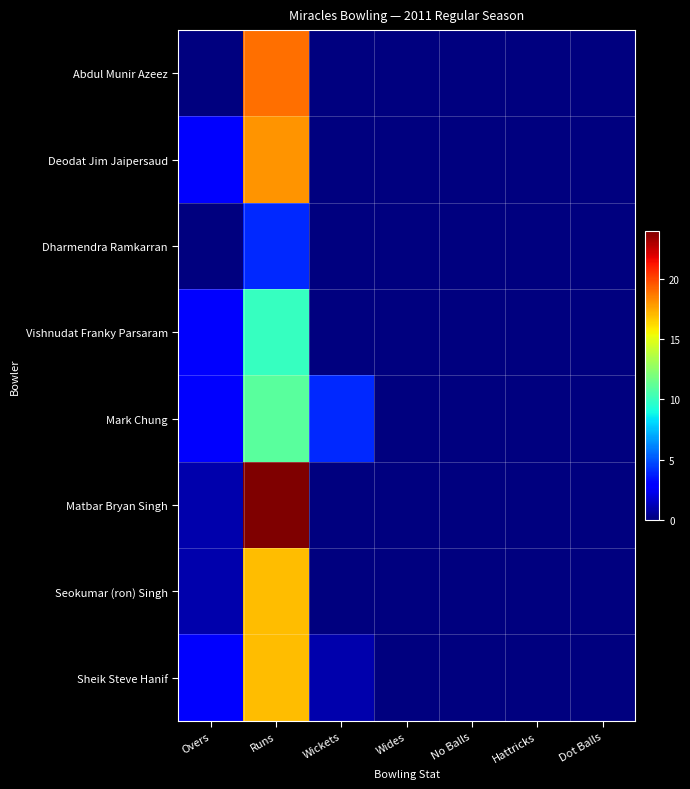

Reading left to right, transcribe all the data shown in this chart.

Abdul Munir Azeez: Overs=0	Runs=19	Wickets=0	Wides=0	No Balls=0	Hattricks=0	Dot Balls=0
Deodat Jim Jaipersaud: Overs=3	Runs=18	Wickets=0	Wides=0	No Balls=0	Hattricks=0	Dot Balls=0
Dharmendra Ramkarran: Overs=0	Runs=4	Wickets=0	Wides=0	No Balls=0	Hattricks=0	Dot Balls=0
Vishnudat Franky Parsaram: Overs=3	Runs=10	Wickets=0	Wides=0	No Balls=0	Hattricks=0	Dot Balls=0
Mark Chung: Overs=3	Runs=11	Wickets=4	Wides=0	No Balls=0	Hattricks=0	Dot Balls=0
Matbar Bryan Singh: Overs=1	Runs=24	Wickets=0	Wides=0	No Balls=0	Hattricks=0	Dot Balls=0
Seokumar (ron) Singh: Overs=1	Runs=17	Wickets=0	Wides=0	No Balls=0	Hattricks=0	Dot Balls=0
Sheik Steve Hanif: Overs=3	Runs=17	Wickets=1	Wides=0	No Balls=0	Hattricks=0	Dot Balls=0